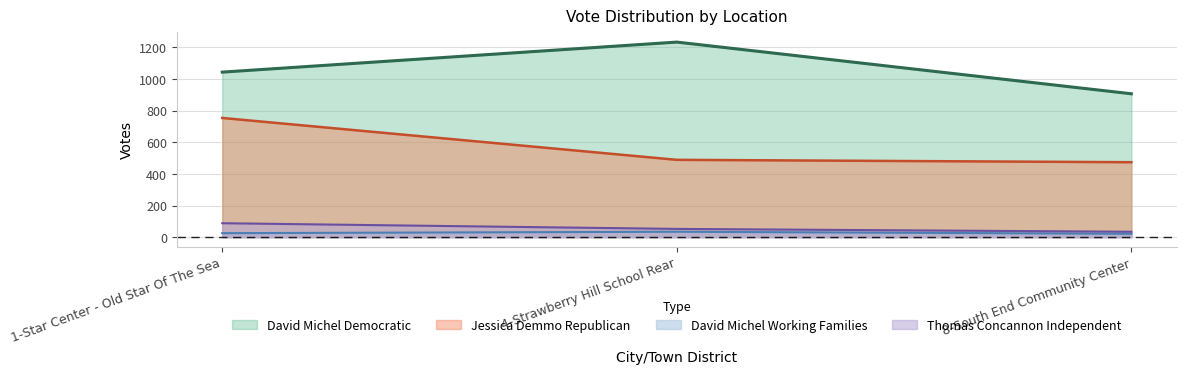

What position from the left is 1-Star Center - Old Star Of The Sea?

1